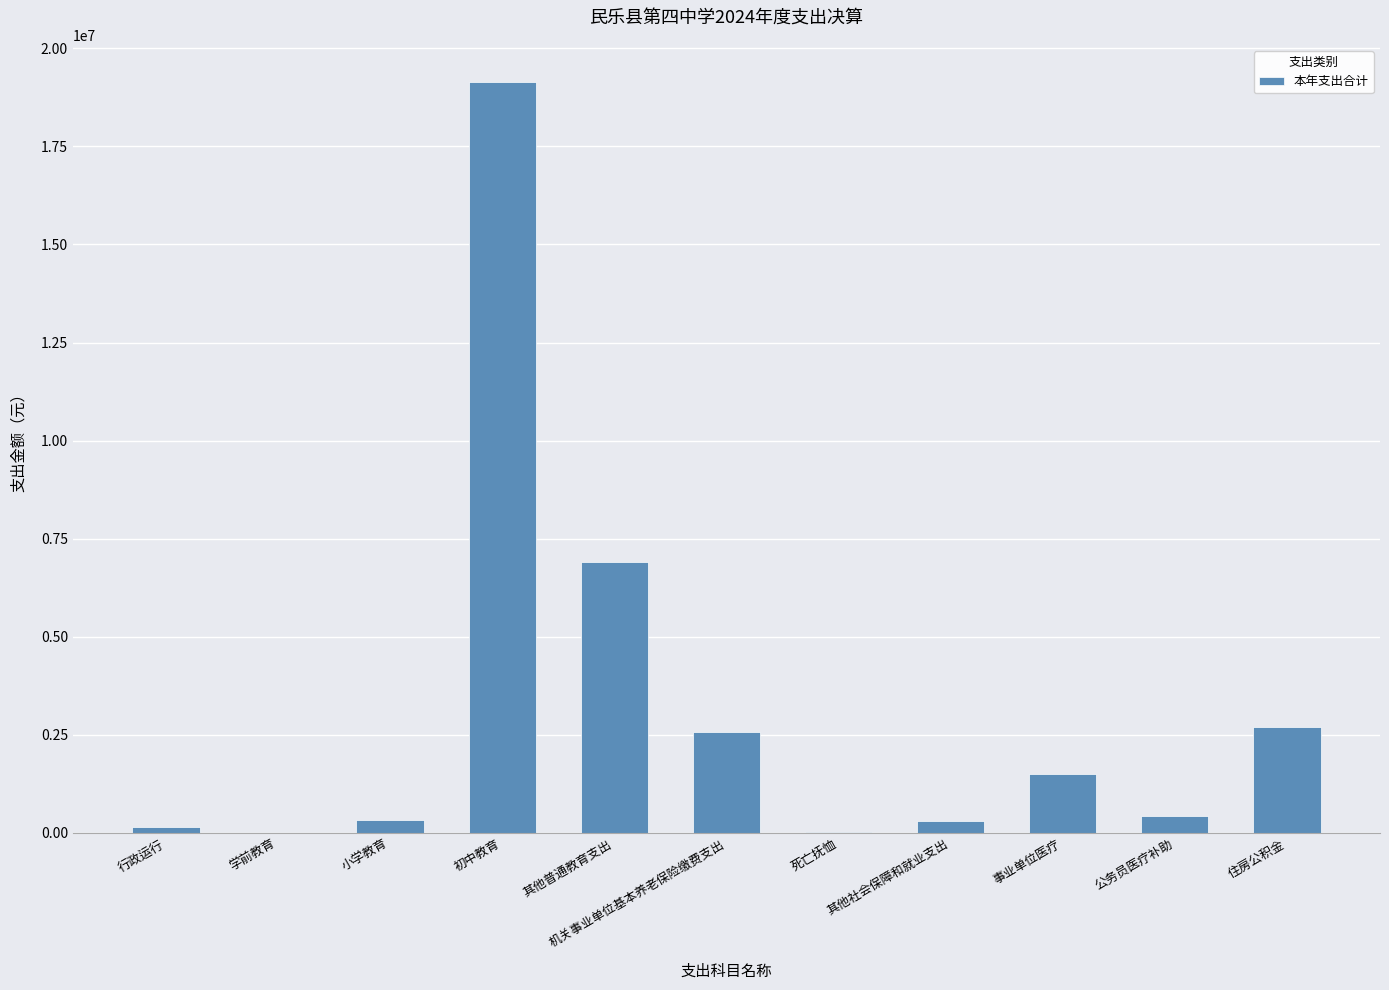

What is the difference between the values at 住房公积金 and 小学教育?

2363945.4